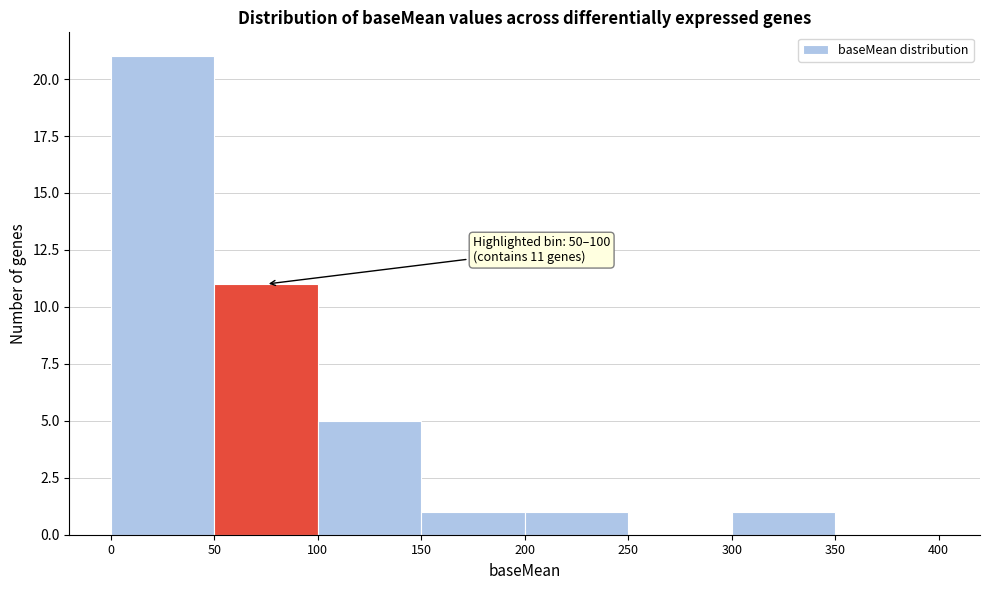

Over which range of the x-axis is the bar tallest?

0 to 50